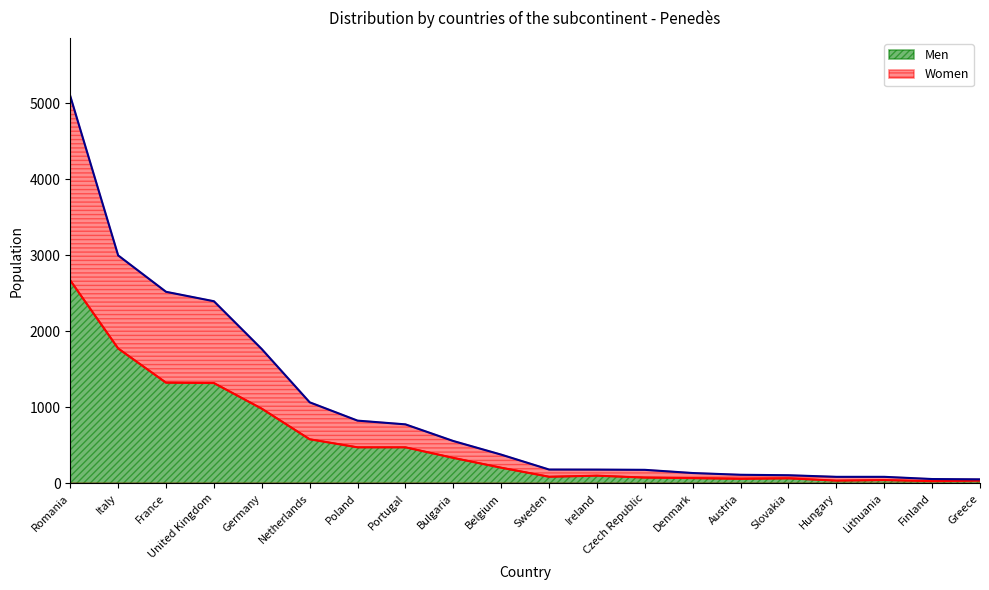

At which label is Men closest to 1349?

France